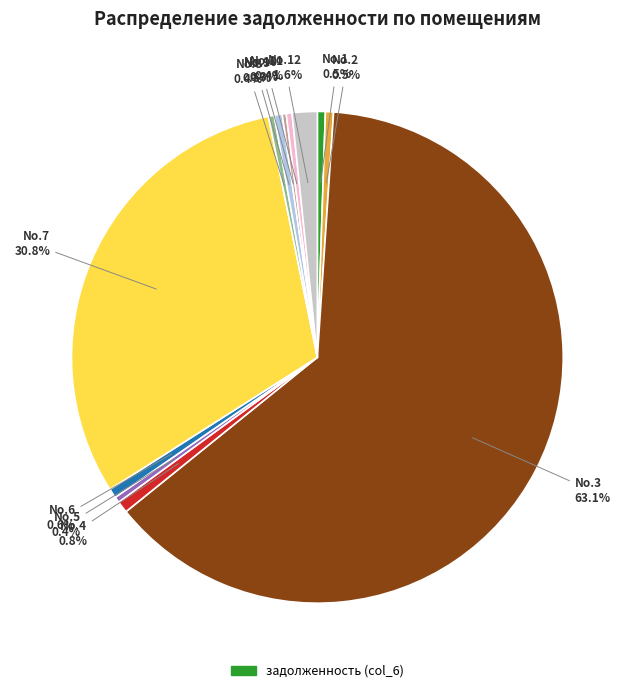

Does any single category account for the majority?

Yes